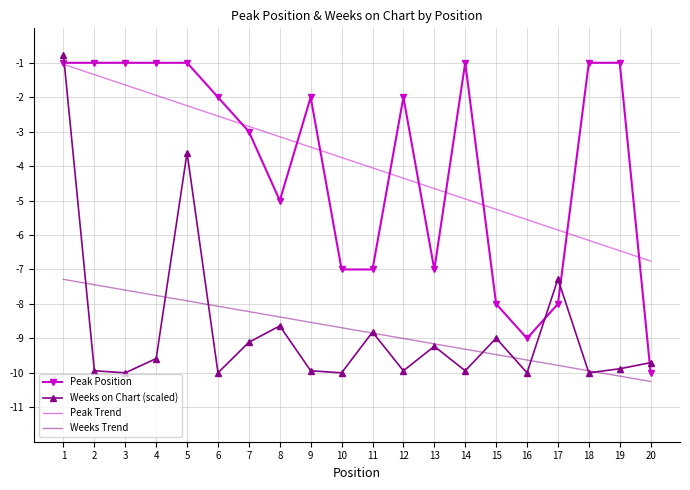

At which category is the sum across all series the highest?

1